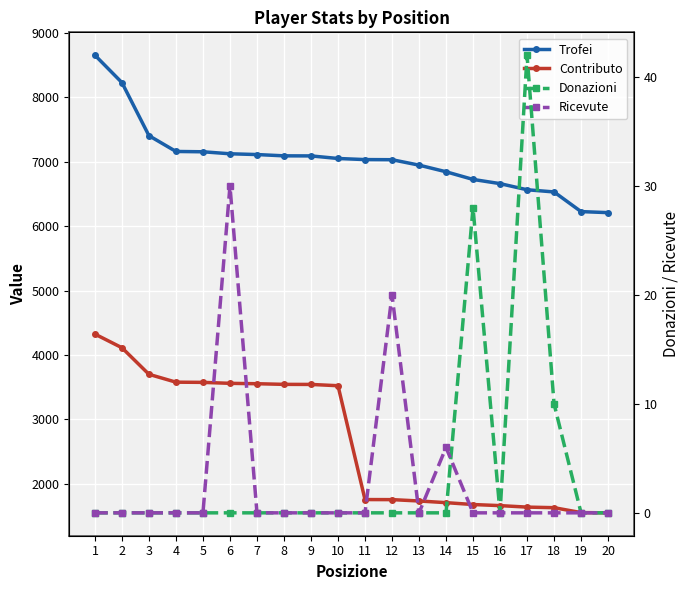

What is the maximum value shown in the chart?

8651